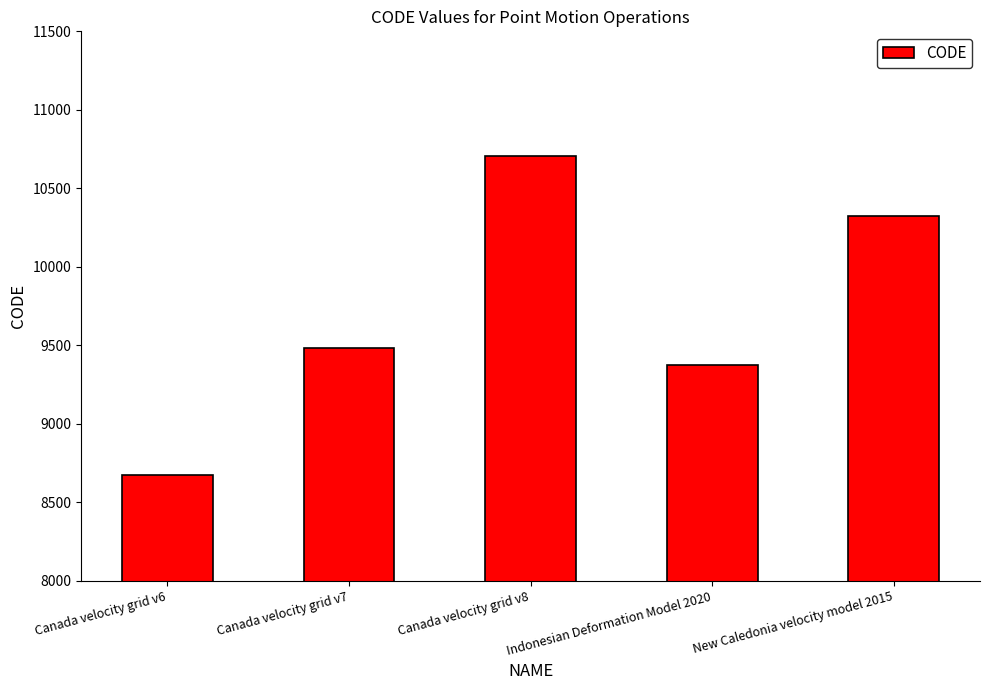

How many categories are shown in the chart?

5